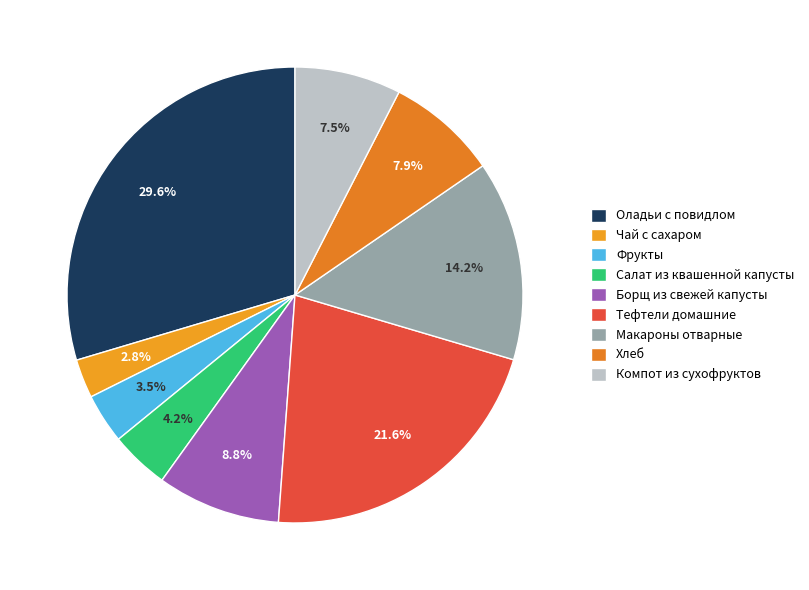

The Хлеб slice represents 8% of the pie. True or false?

True